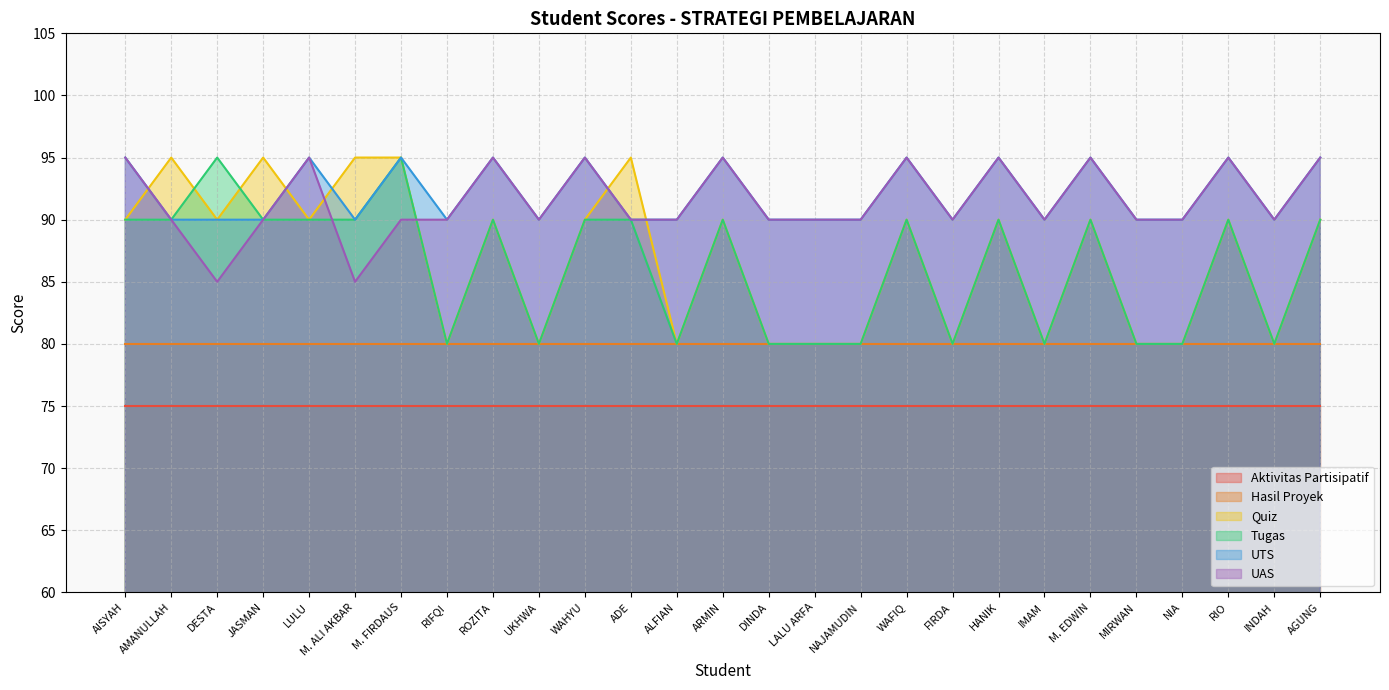

What is the greatest value displayed?

95